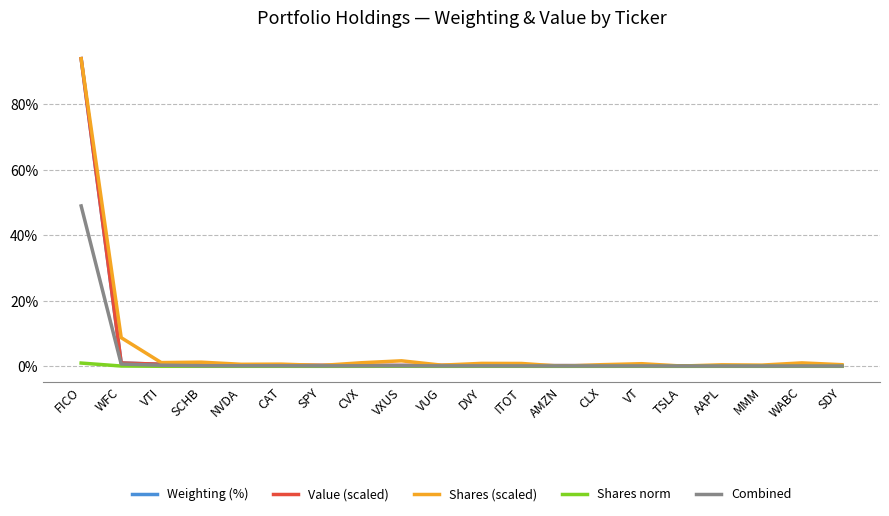

At which category is the sum across all series the highest?

FICO